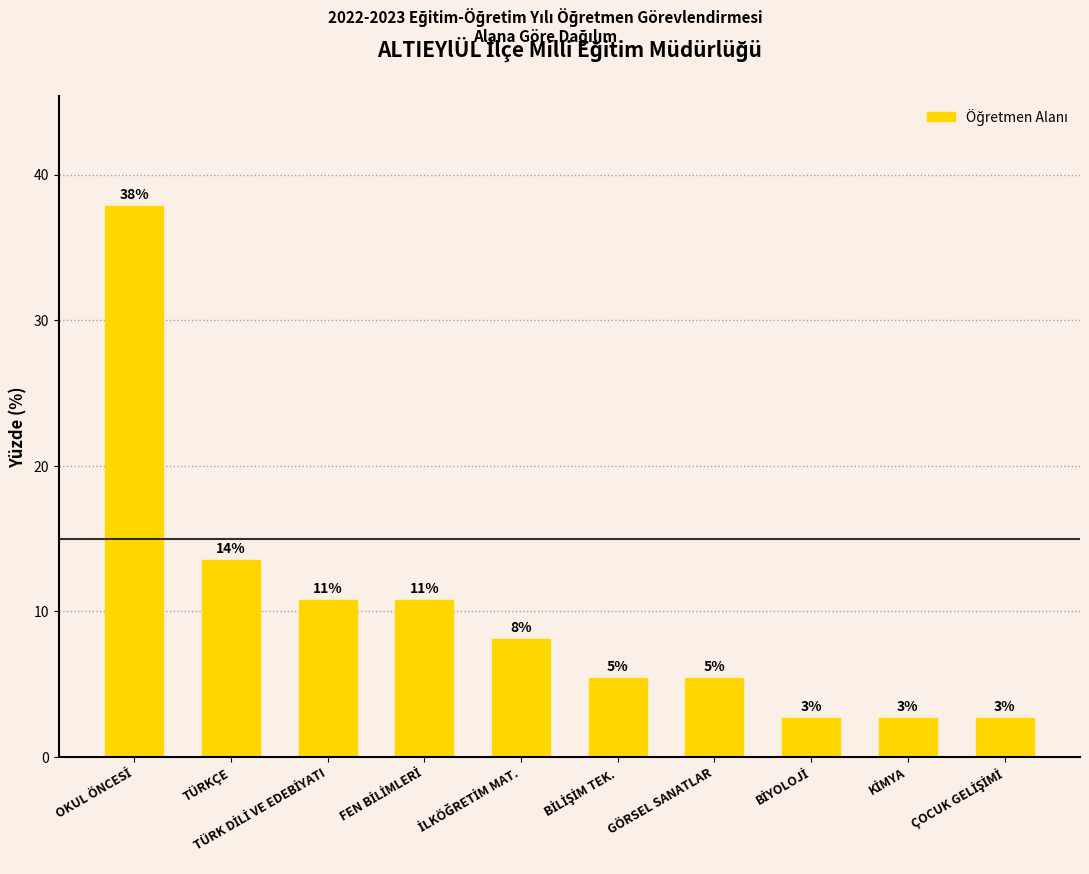

Reading left to right, extract all data points from this chart.

37.8	13.5	10.8	10.8	8.1	5.4	5.4	2.7	2.7	2.7